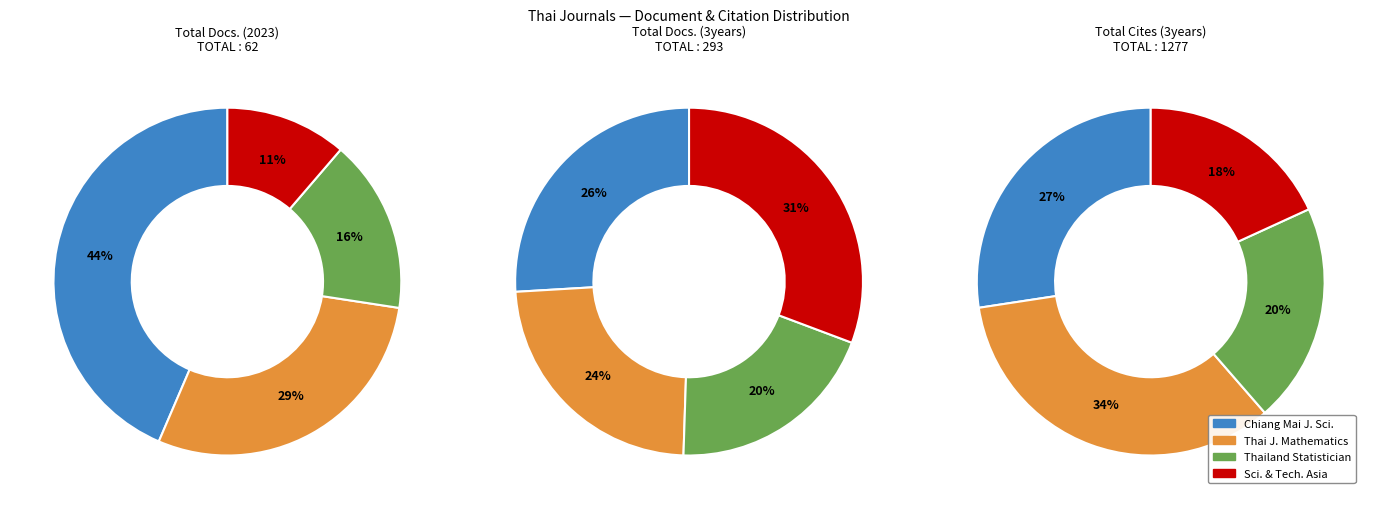

To the nearest percent, what percentage of the pie is Chiang Mai Journal of Science?

27%